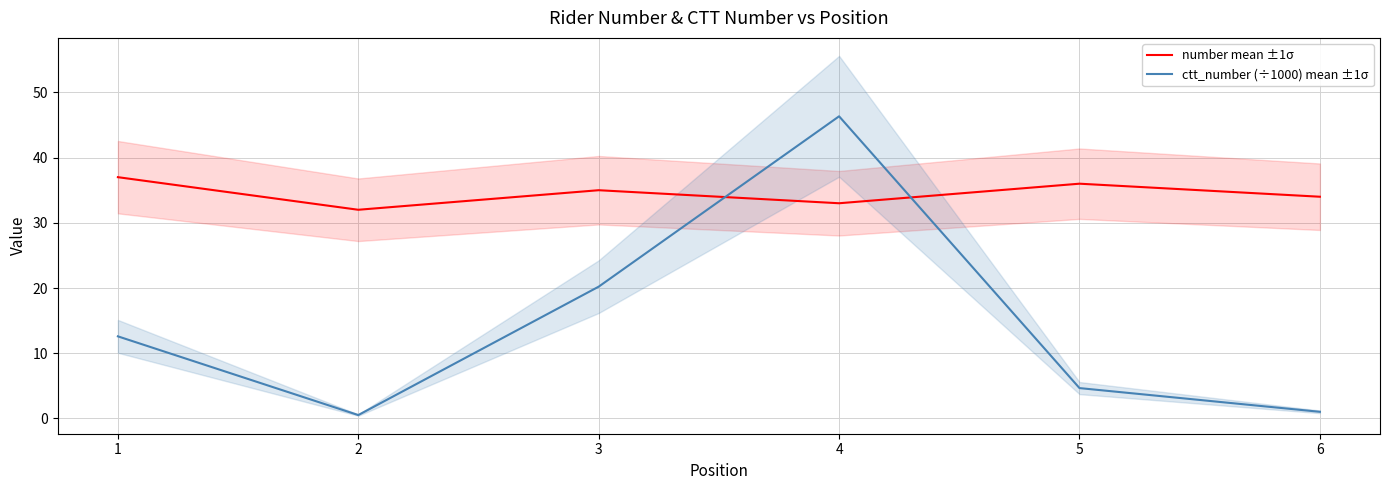

Reading left to right, extract all data points from this chart.

number mean ±1σ: 37.0	32.0	35.0	33.0	36.0	34.0
ctt_number (÷1000) mean ±1σ: 12.6	0.5	20.2	46.3	4.6	1.0